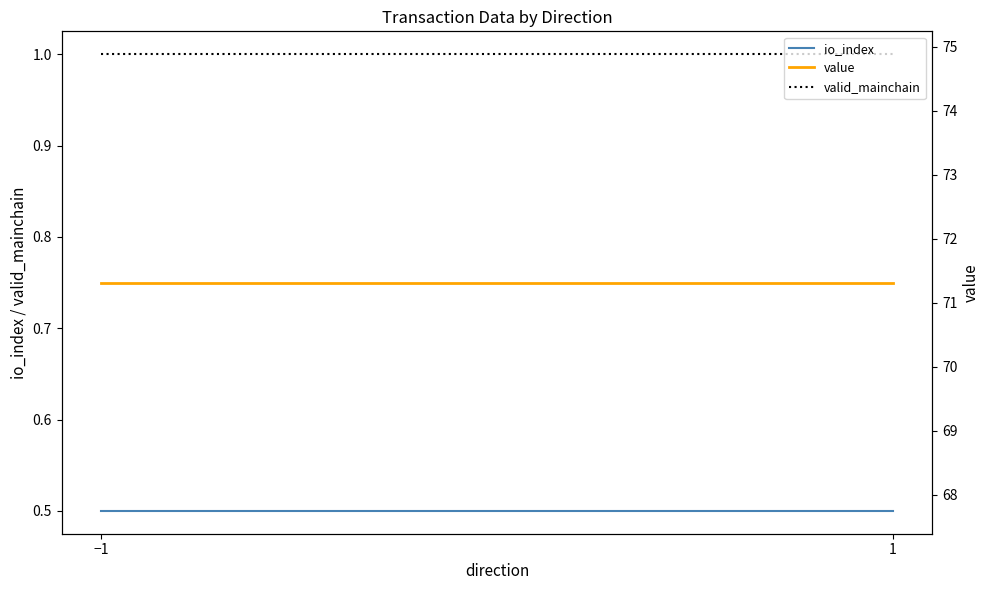

Reading left to right, transcribe all the data shown in this chart.

io_index: 0.5	0.5
valid_mainchain: 1.0	1.0
value: 71.3	71.3